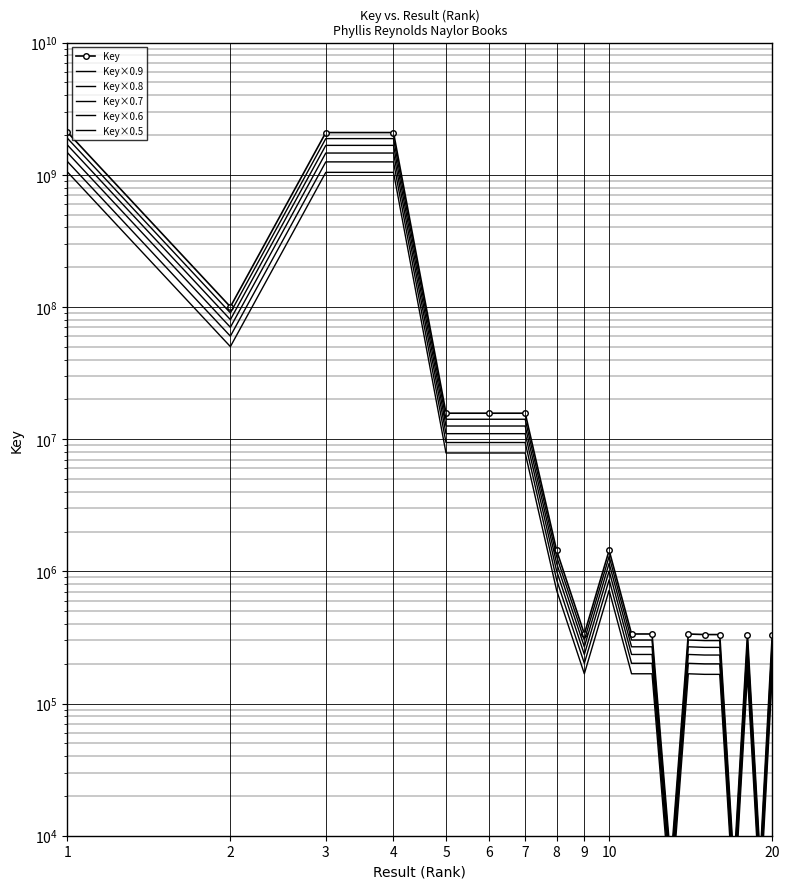

Is it true that Key×0.7 equals 1007034.7 at 8?

True